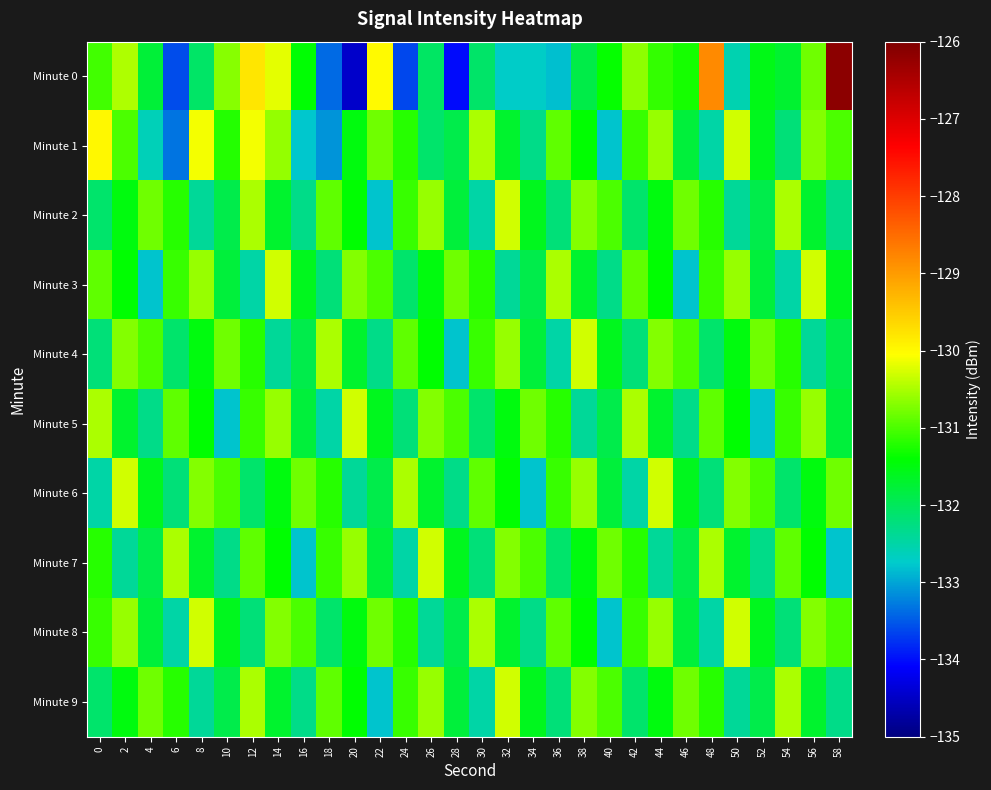

At which category is the sum across all series the highest?

12